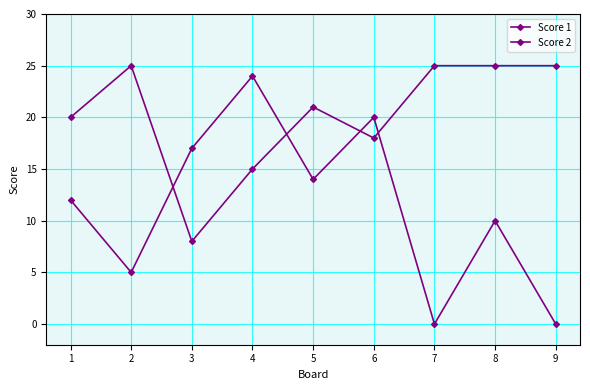

What is the value of the Score 2 point at the 8th from the left?

10